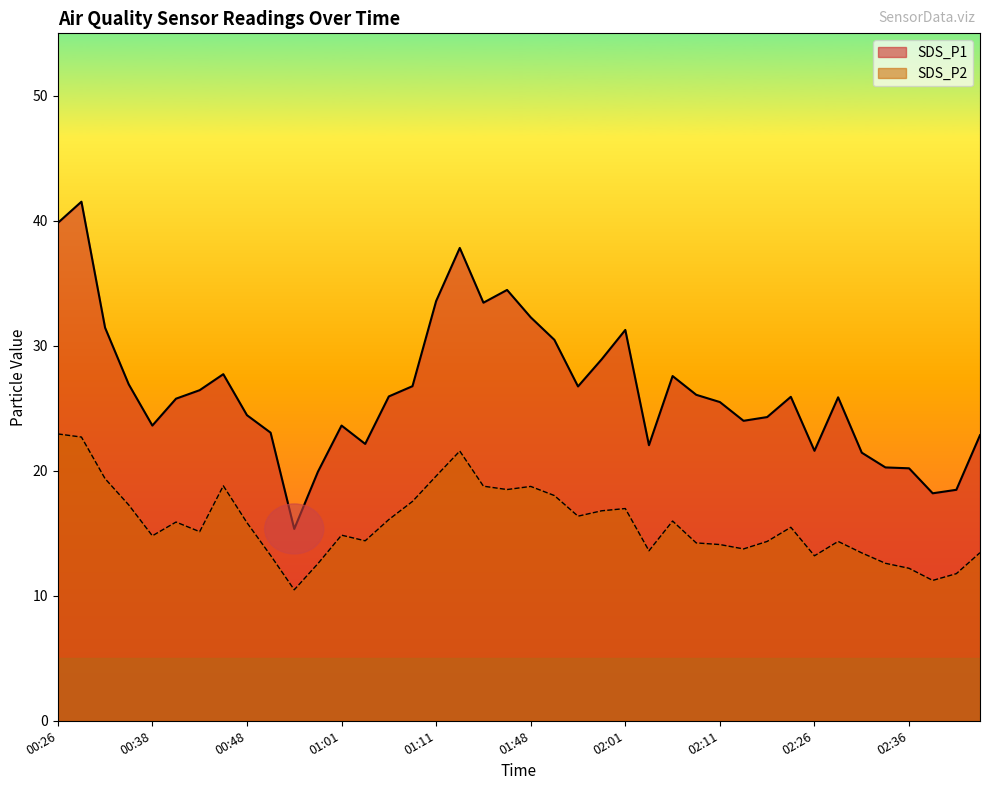

List the labels in order of SDS_P1 value, smallest first.

00:56, 02:38, 02:41, 00:59, 02:36, 02:33, 02:31, 02:26, 02:03, 01:04, 02:43, 00:54, 00:38, 01:01, 02:13, 02:16, 00:48, 02:11, 00:41, 02:28, 02:24, 01:06, 02:08, 00:43, 01:56, 01:08, 00:36, 02:06, 00:46, 01:58, 01:53, 02:01, 00:33, 01:48, 01:30, 01:11, 01:43, 01:17, 00:26, 00:31